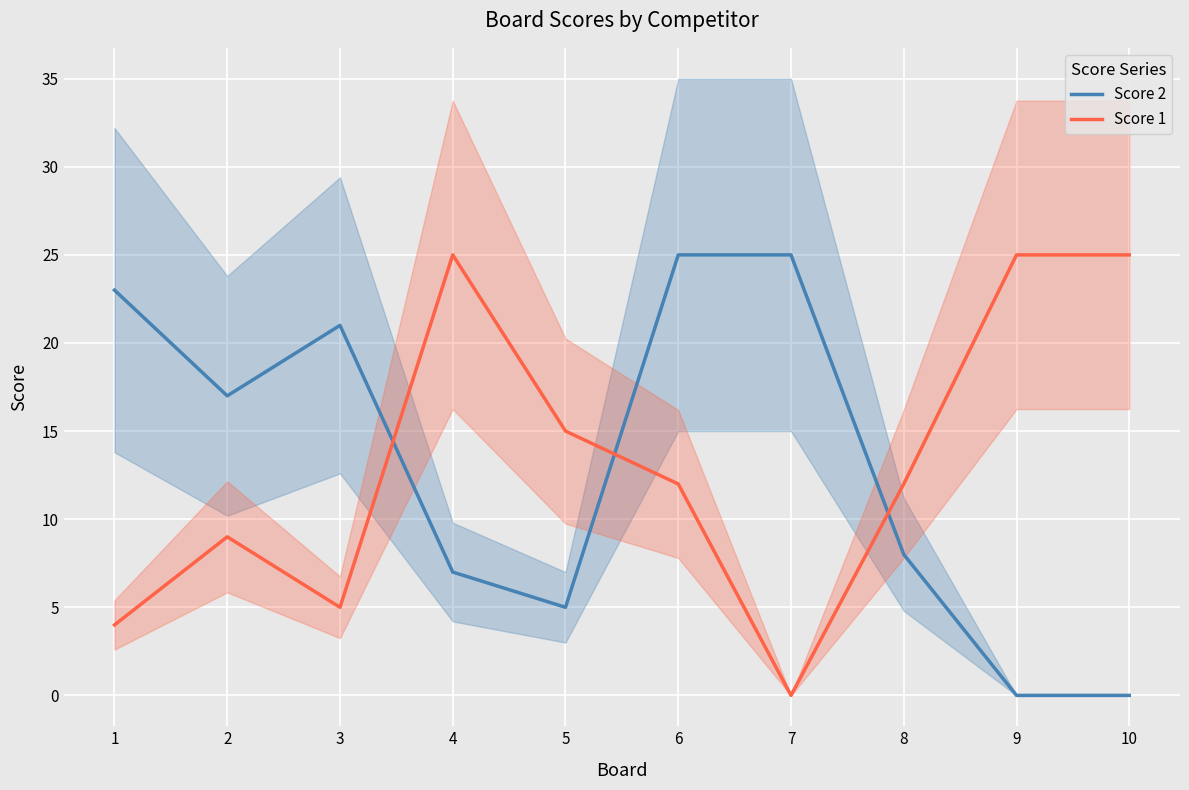

What is the maximum value shown in the chart?

25